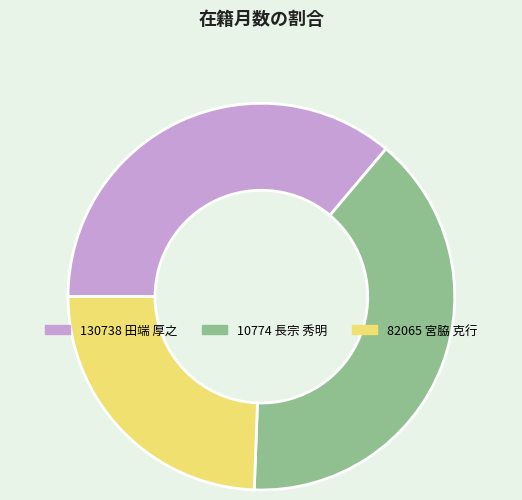

Rank the categories by value from lowest to highest.

82065 宮脇 克行, 130738 田端 厚之, 10774 長宗 秀明